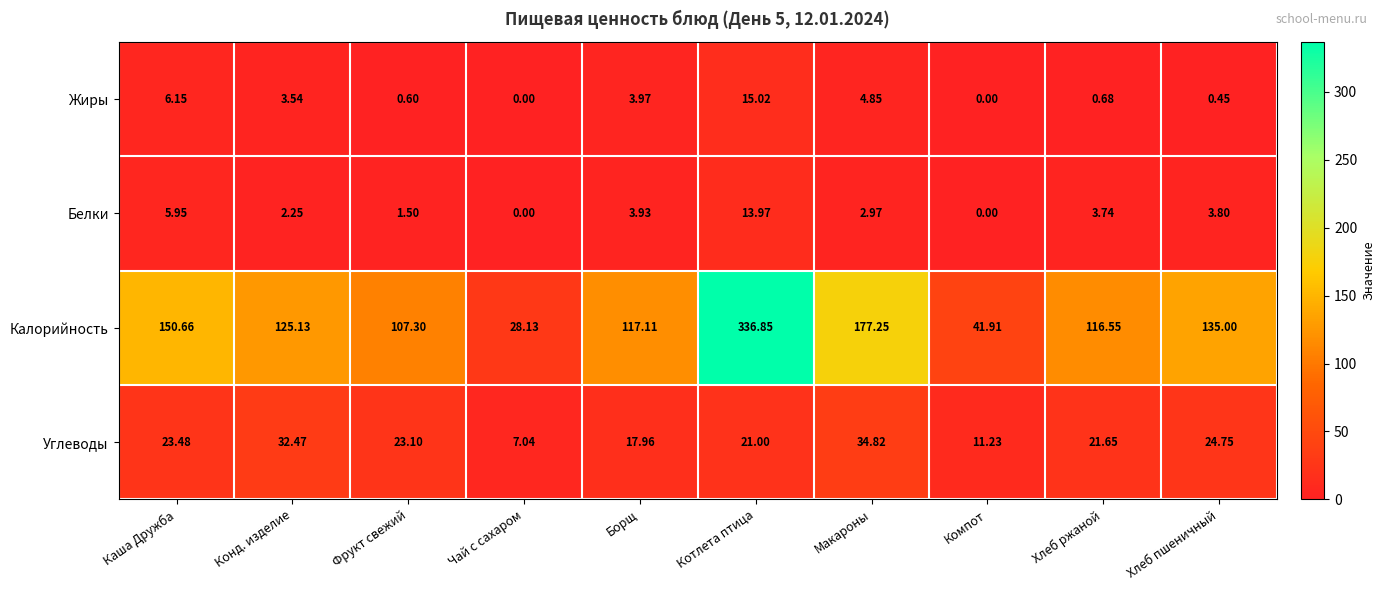

At which category is the sum across all series the highest?

Котлета птица